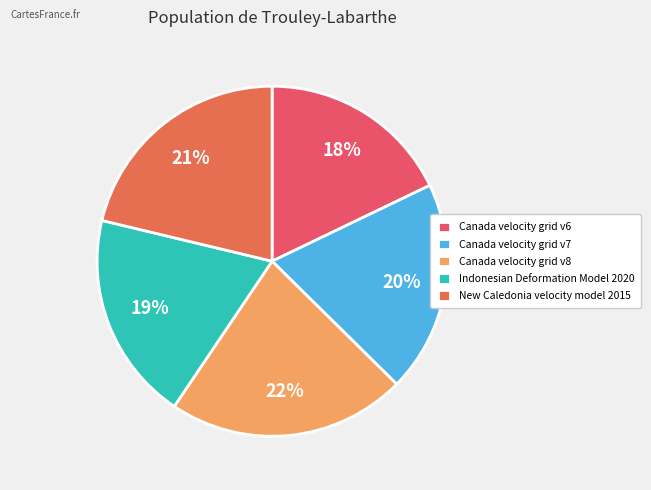

What percentage is the New Caledonia velocity model 2015 slice, to the nearest percent?

21%